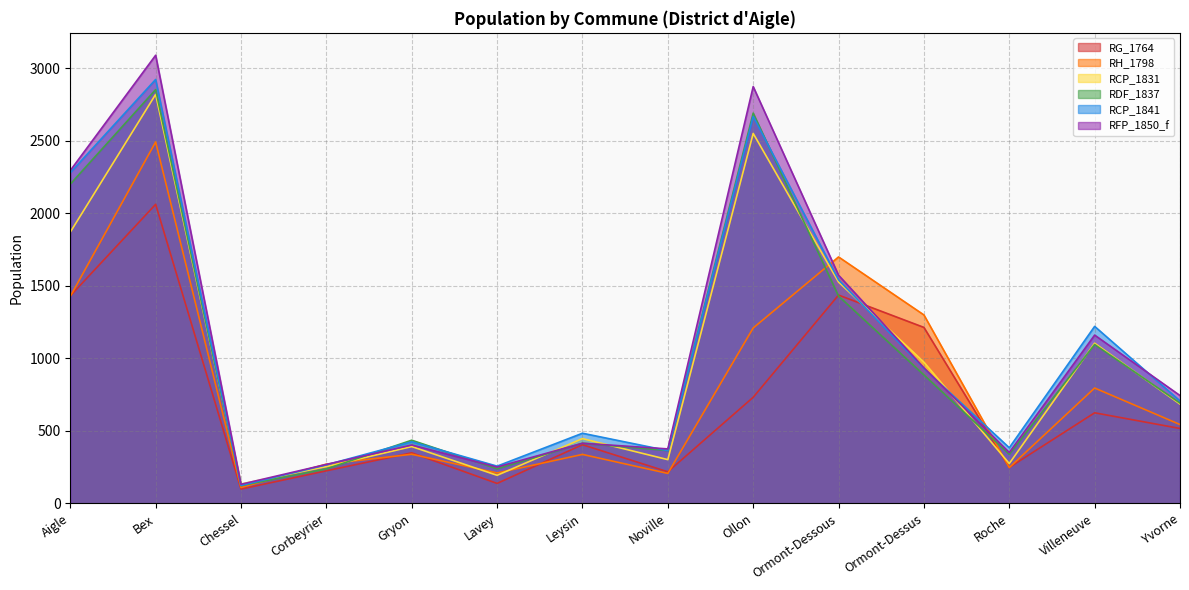

What is the difference between the second highest and minimum values in the RH_1798 series?

1590